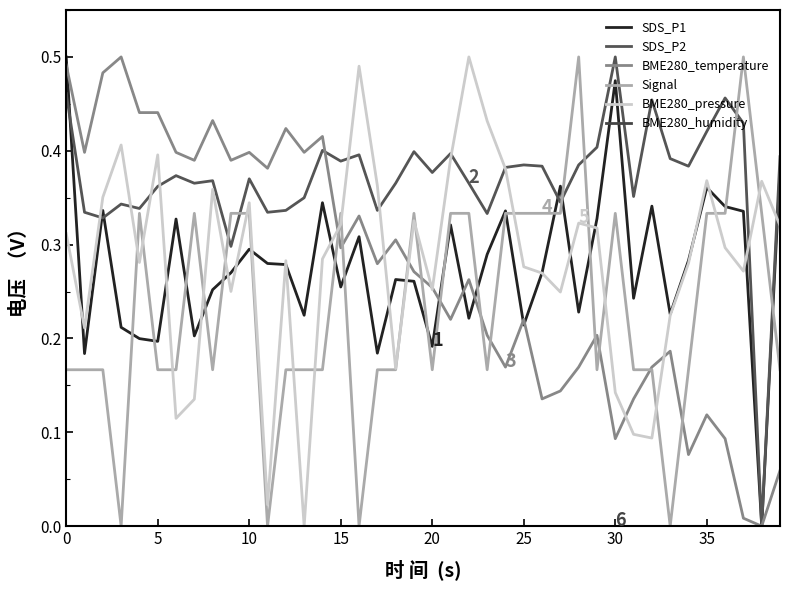

At which label does Signal reach its peak?

28